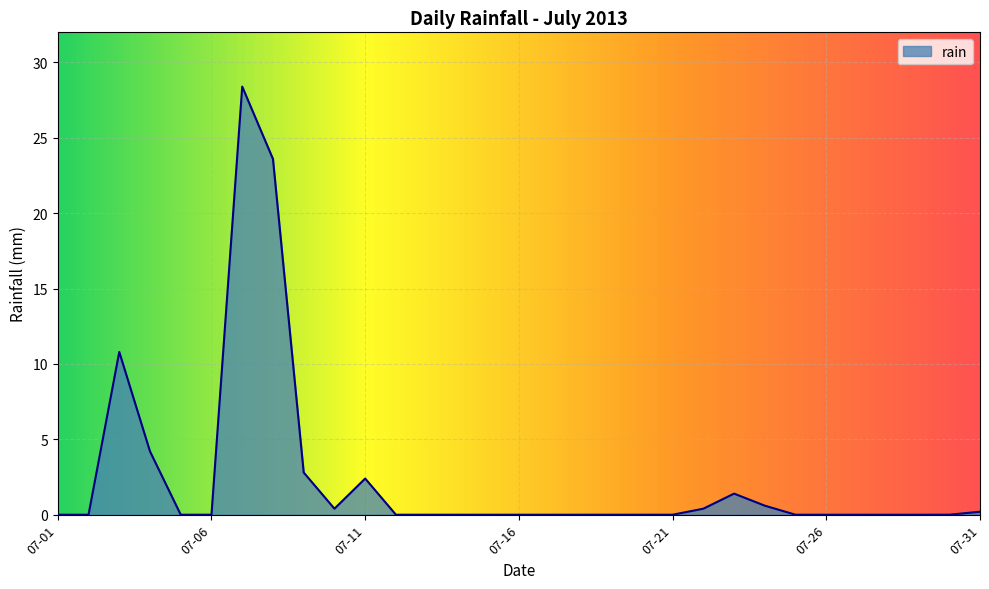

What is the maximum value shown in the chart?

28.4